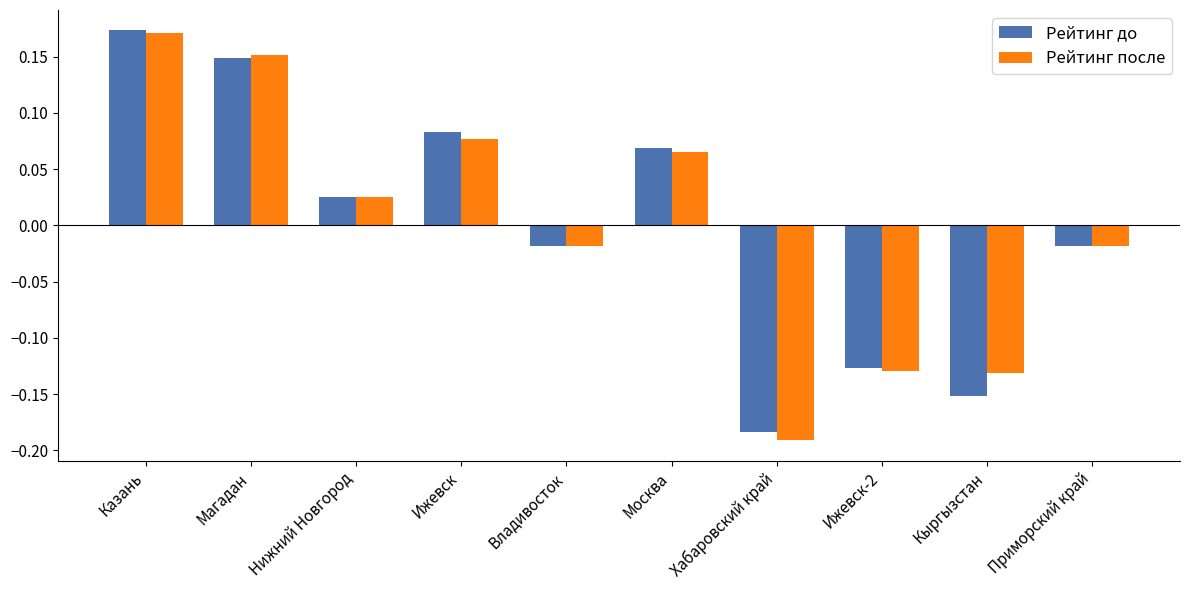

Which series changed the most between Казань and Кыргызстан?

Рейтинг до